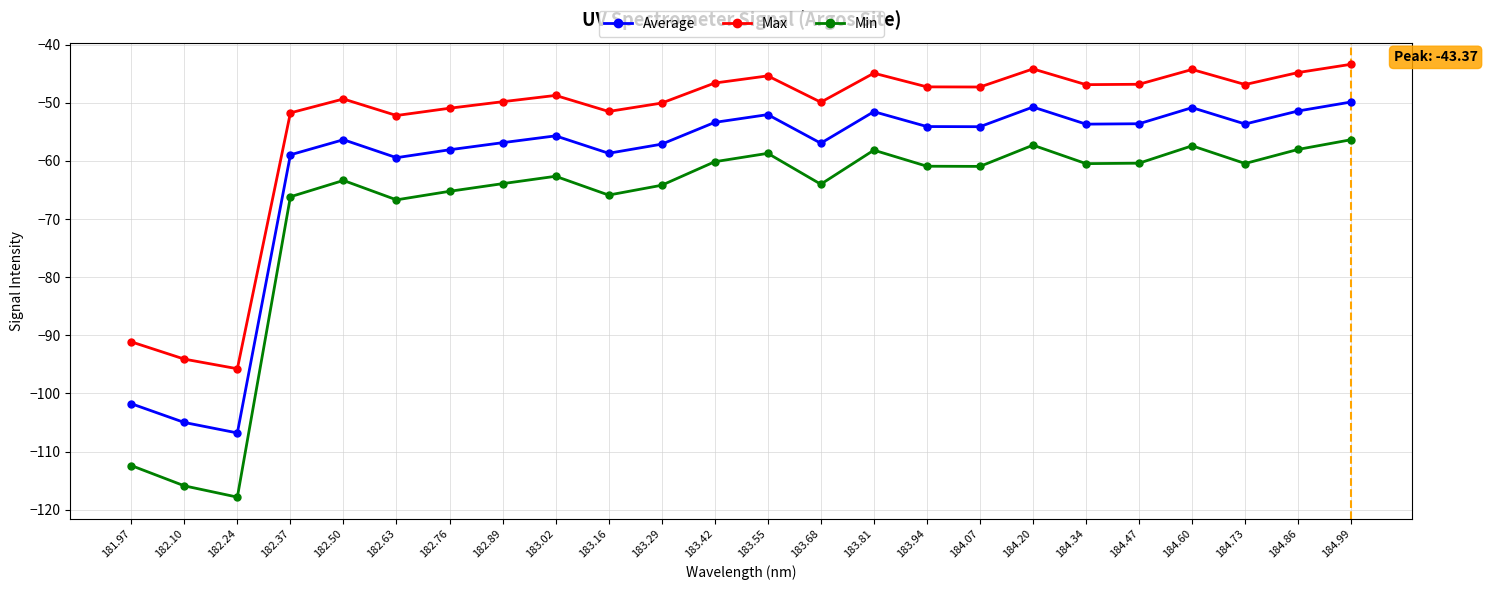

What is the greatest value displayed?

-43.4